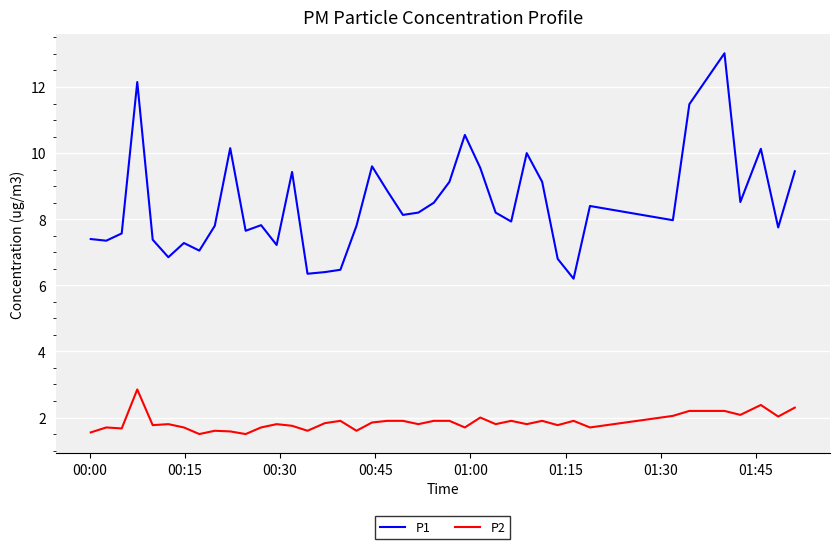

List the series in order of their peak value, highest first.

P1, P2